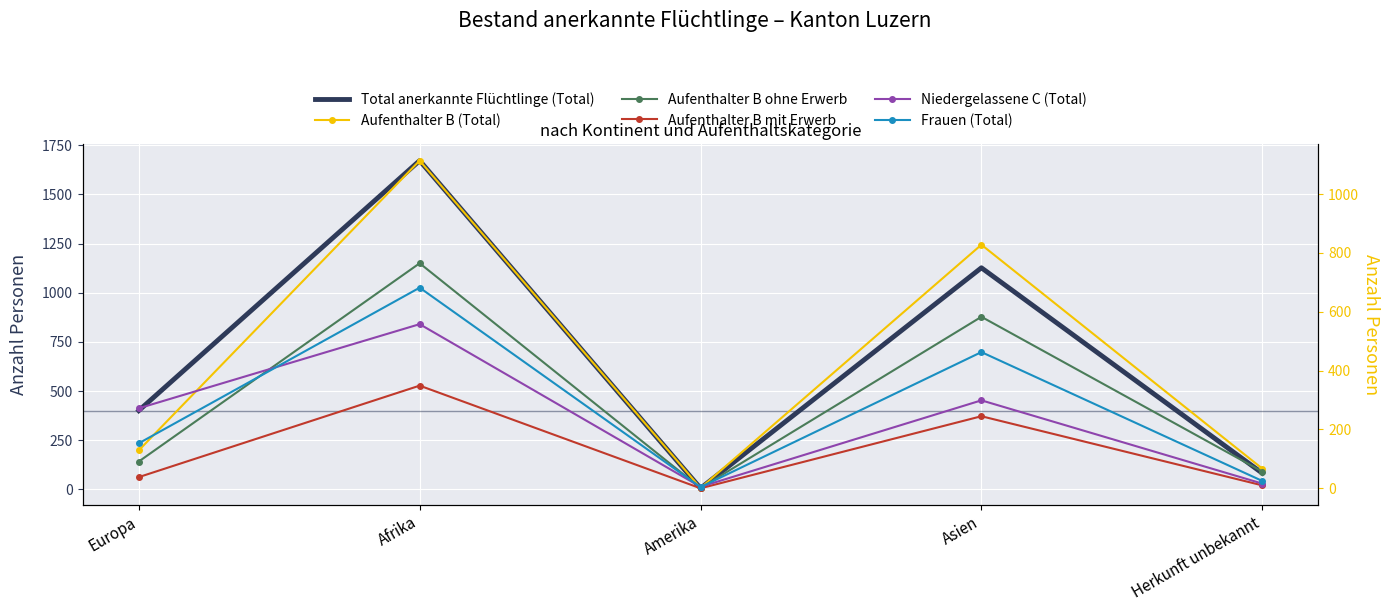

The Niedergelassene C (Total) series shows 558 at Afrika. True or false?

True